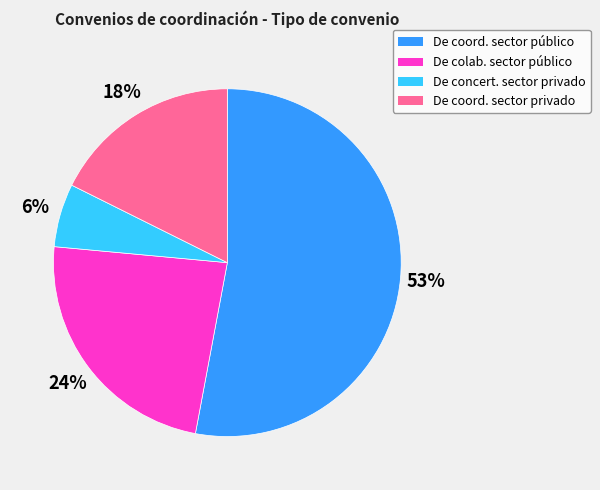

To the nearest percent, what is the difference between the largest and smallest slice percentages?

47%